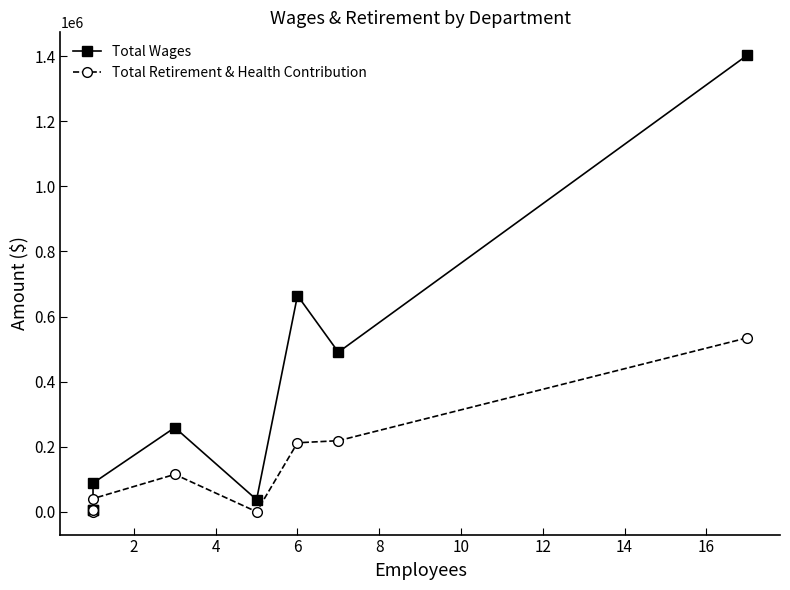

How many values in Total Retirement & Health Contribution are above zero?

6